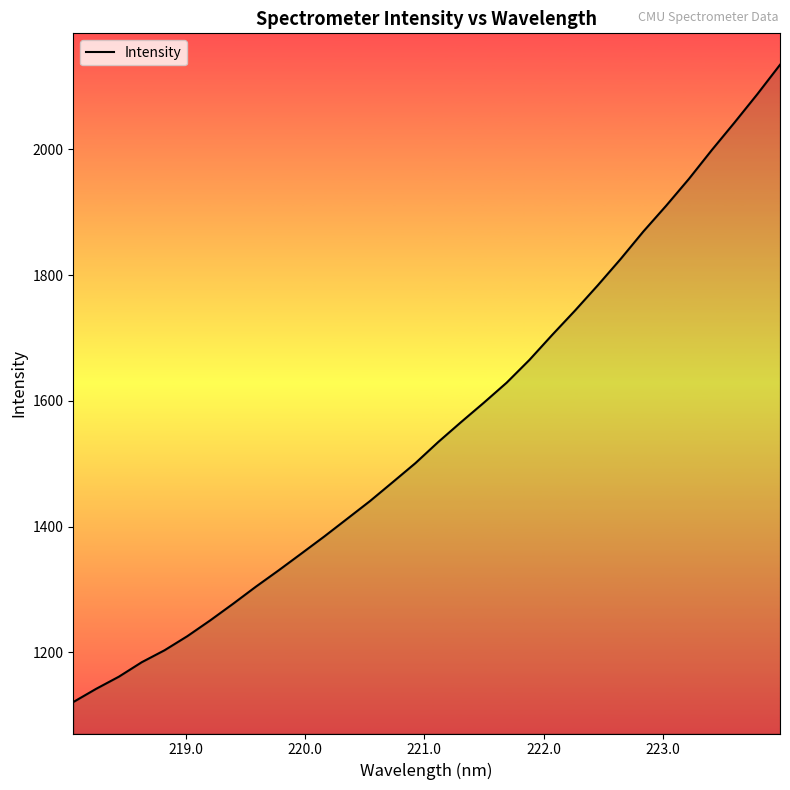

What is the smallest value displayed?

1121.1